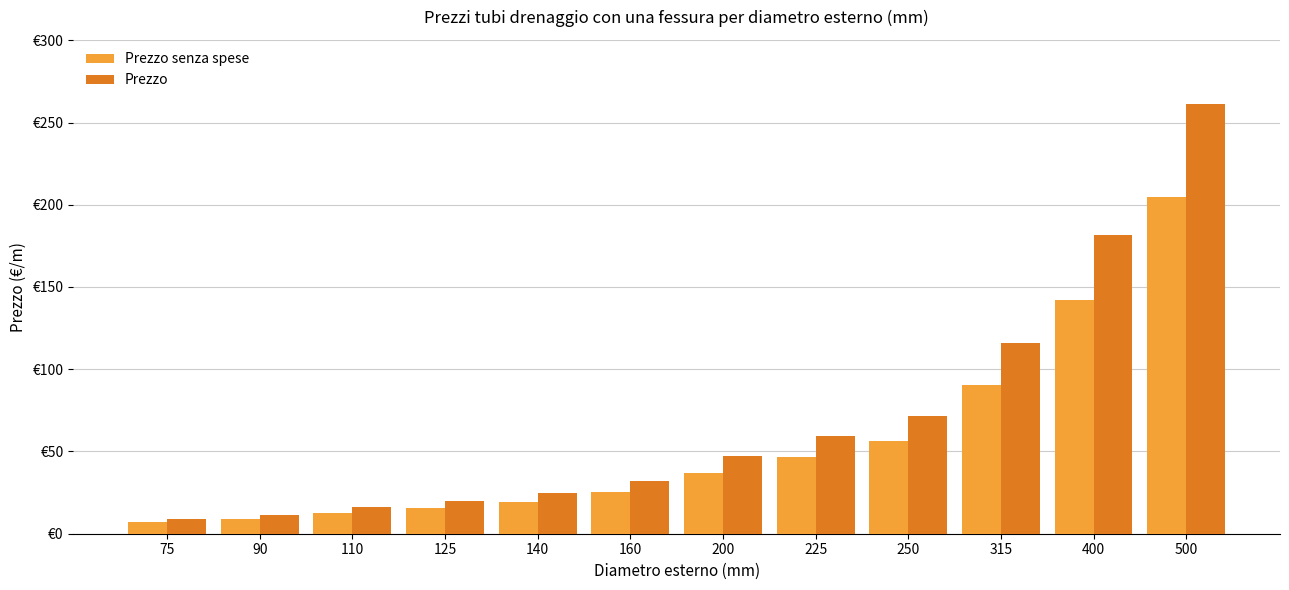

What are all the series names shown in the legend?

Prezzo senza spese, Prezzo